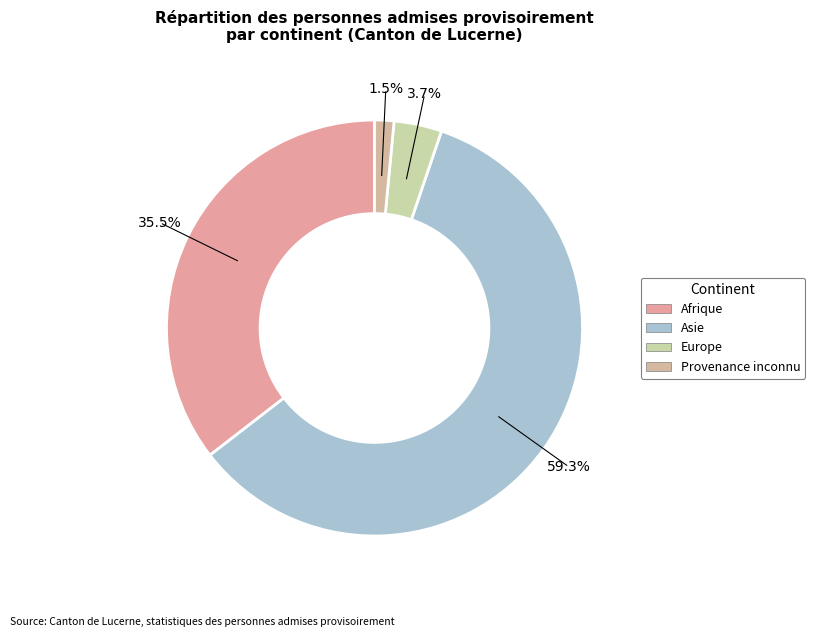

How many segments does this pie chart have?

4